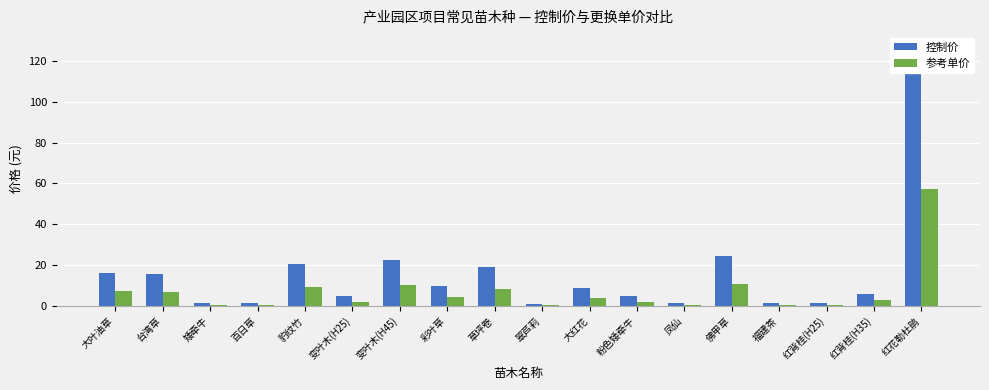

True or false: 参考单价 has a value of 8.6 at 草坪卷.

True